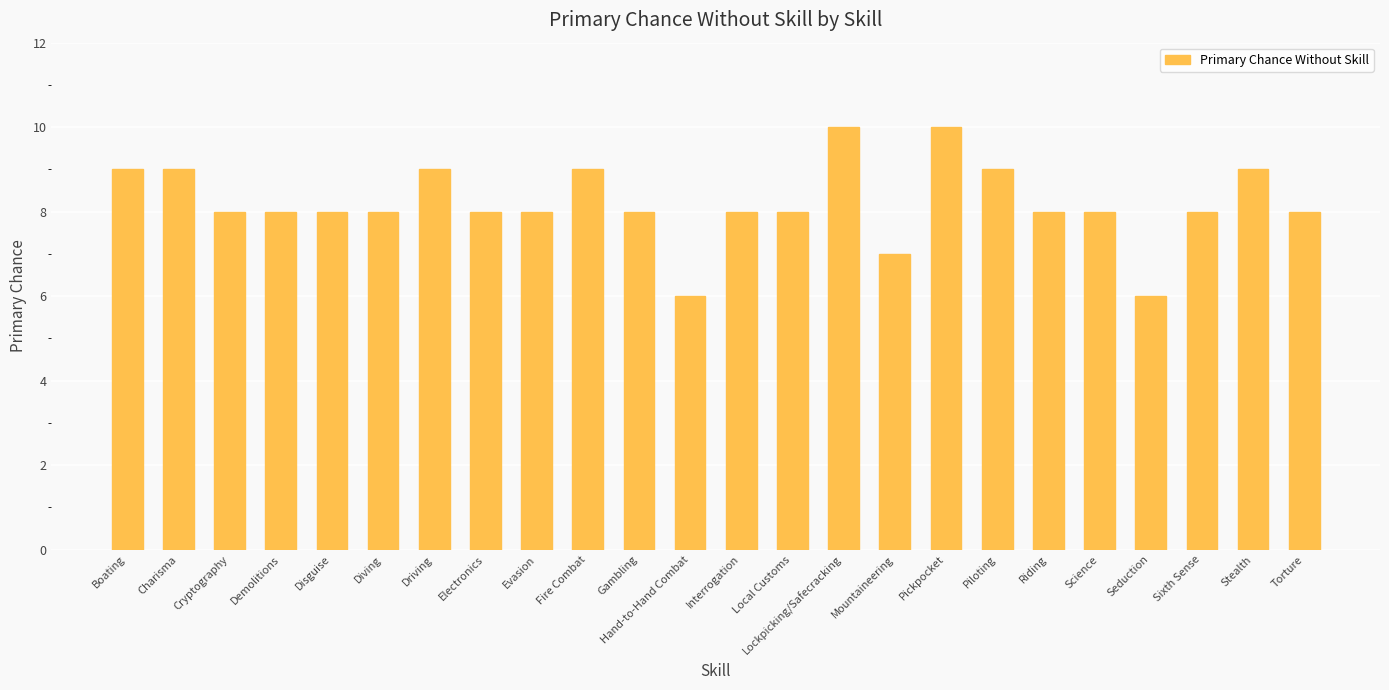

Reading right to left, transcribe all the data shown in this chart.

8	9	8	6	8	8	9	10	7	10	8	8	6	8	9	8	8	9	8	8	8	8	9	9